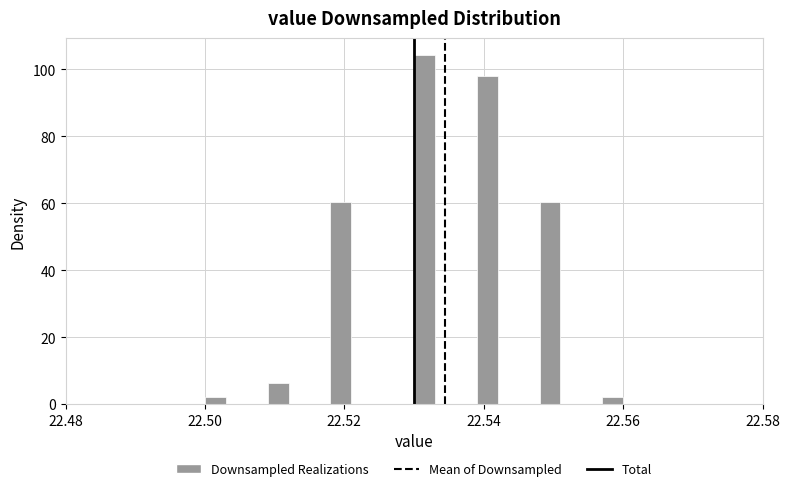

Read against the x-axis, roughly where is the centre of the tallest bar?

22.532